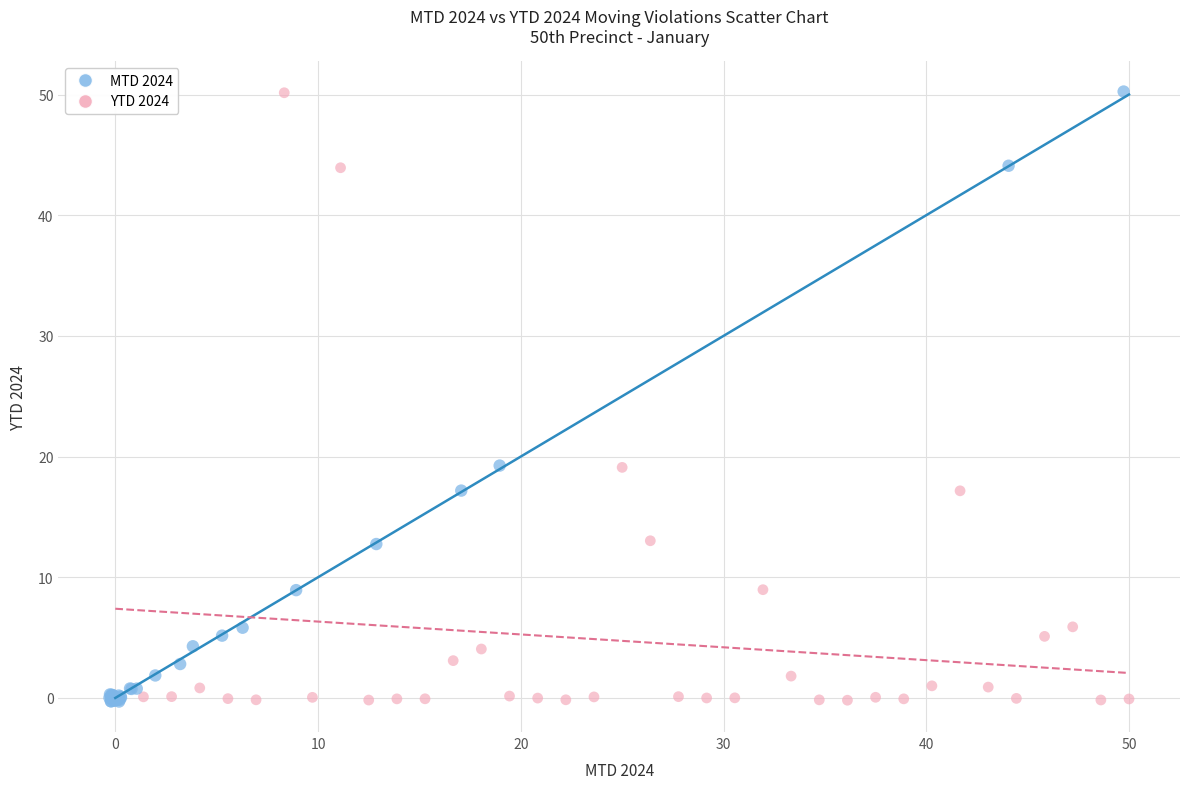

Which series has the widest spread of Y values?

MTD 2024